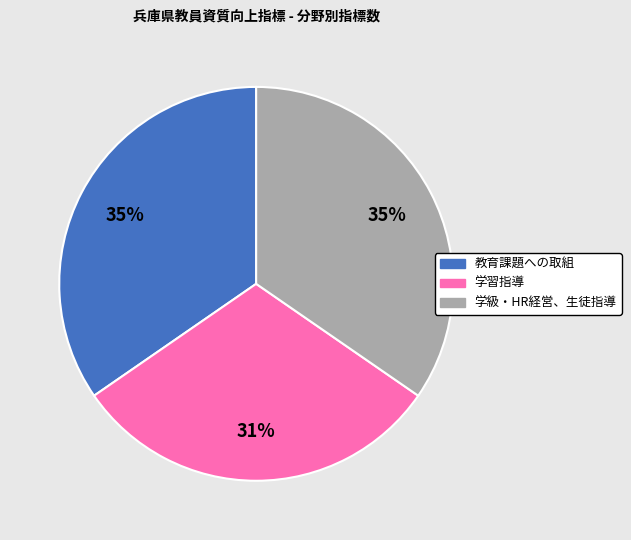

Count the number of slices in the pie.

3